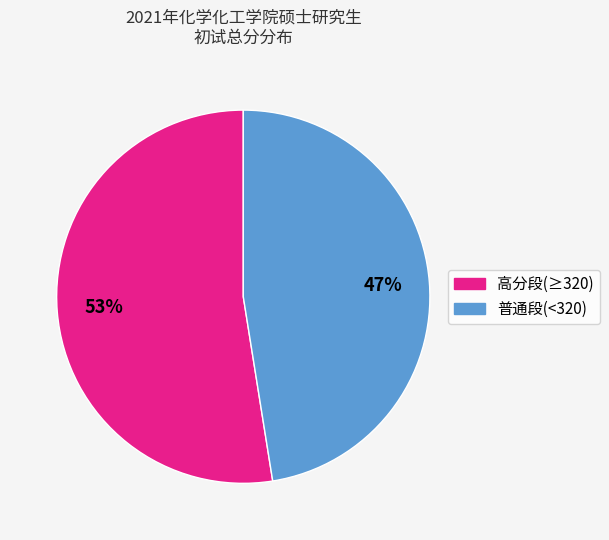

Is there a majority slice in this chart?

Yes